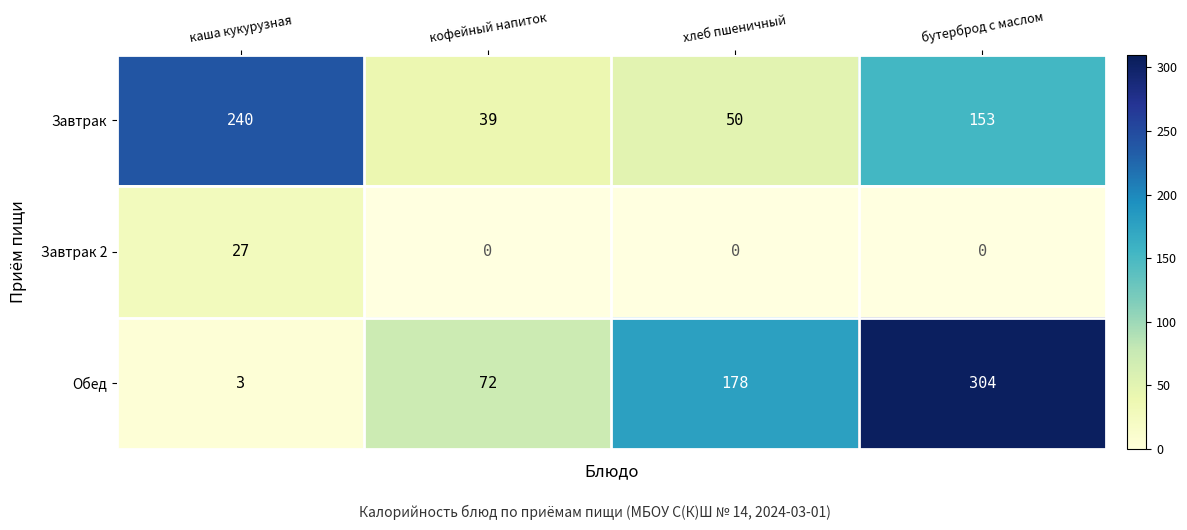

What is the difference between the maximum and second lowest values in the Завтрак series?

190